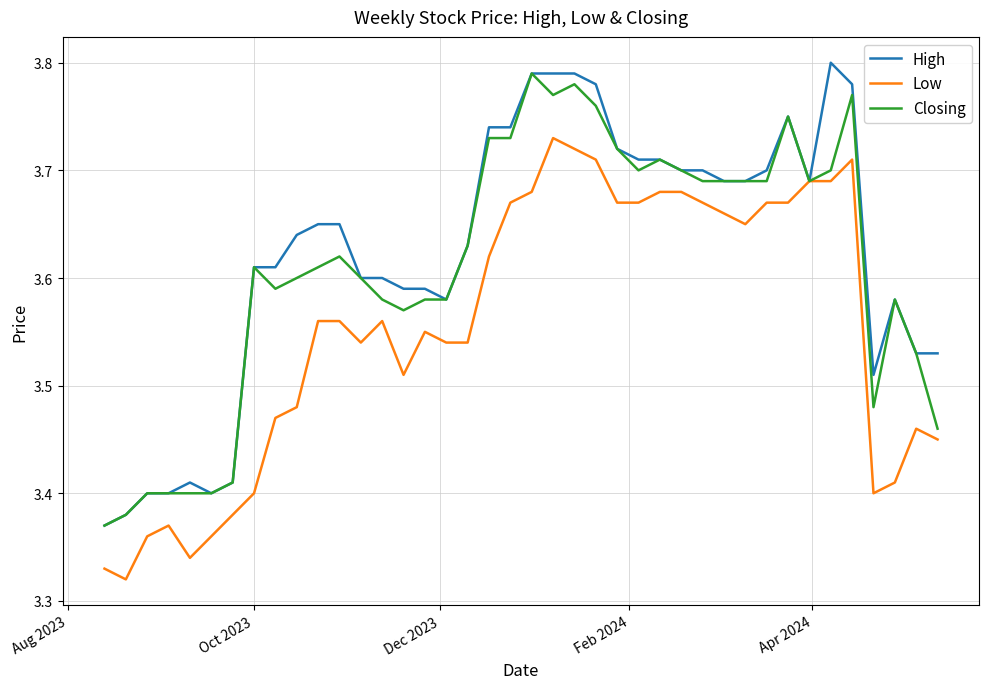

Which series has the widest spread of values?

High